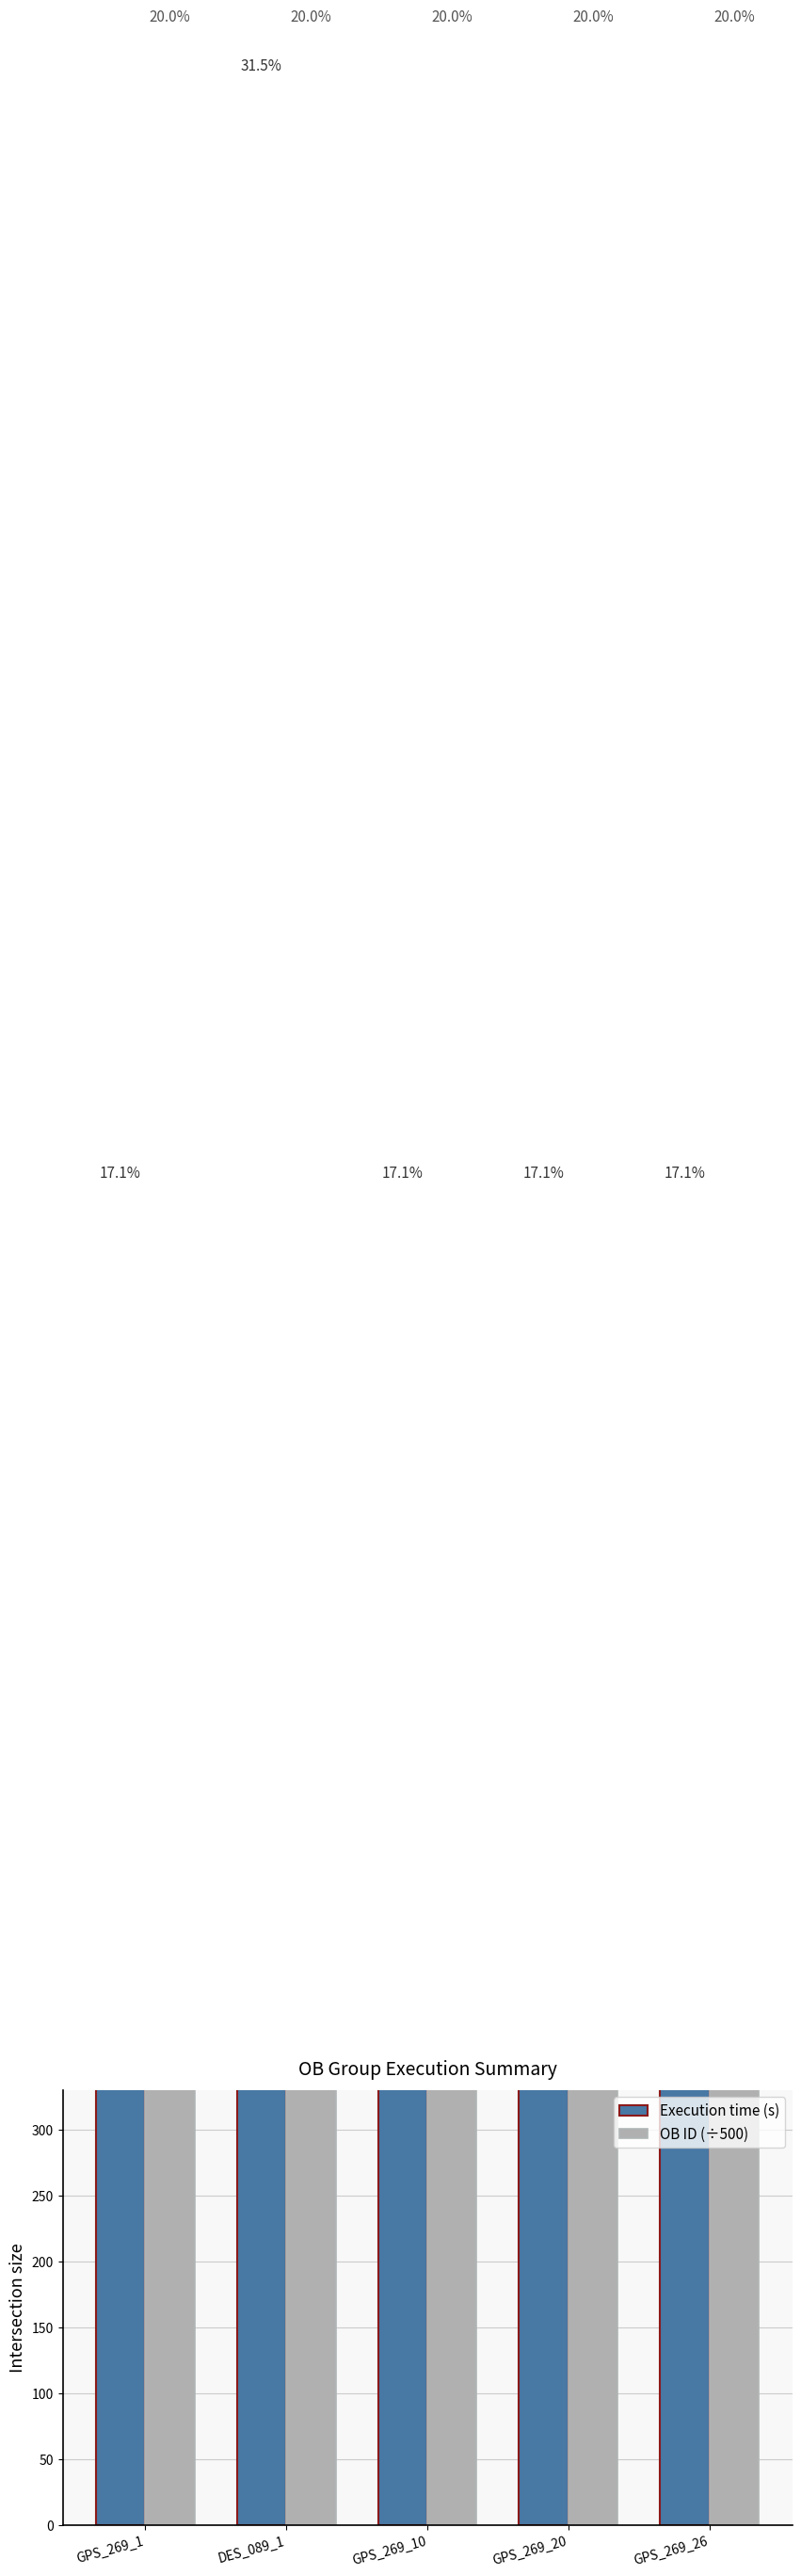

Rank the series by their maximum value, from lowest to highest.

Execution time (s), OB ID (÷500)